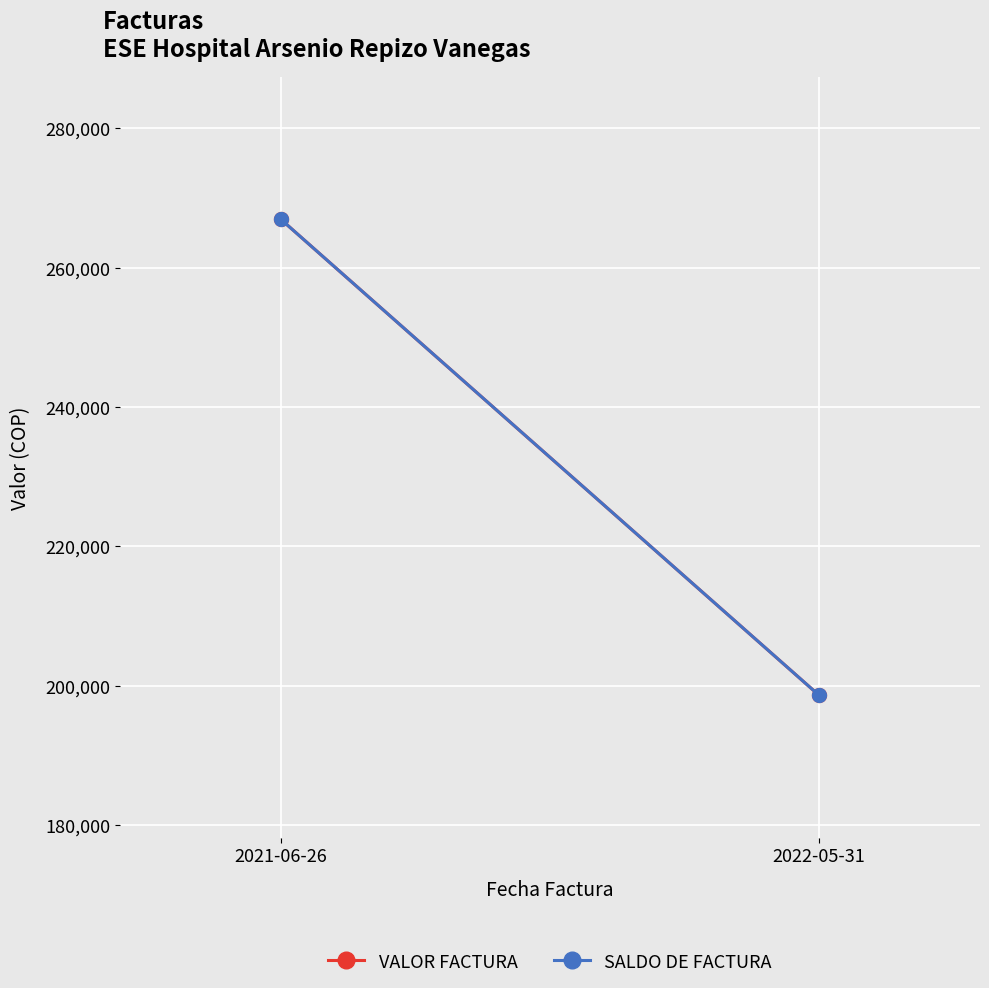

What is the label of the 2nd point from the left?

2022-05-31